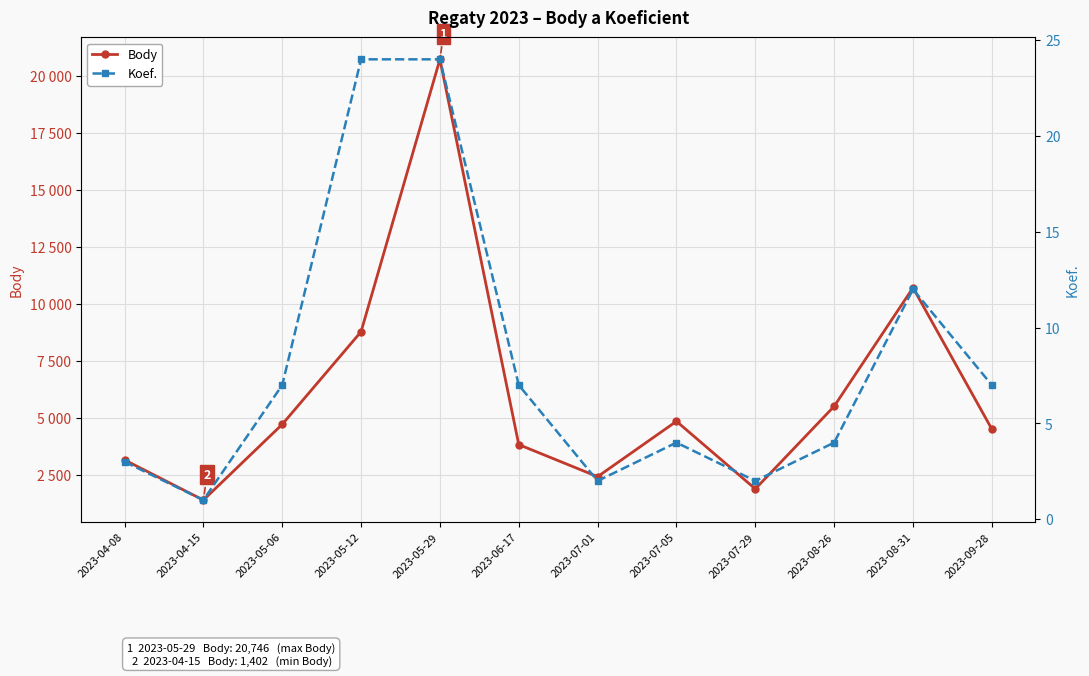

What is the total value across all series at 2023-04-08?

3169